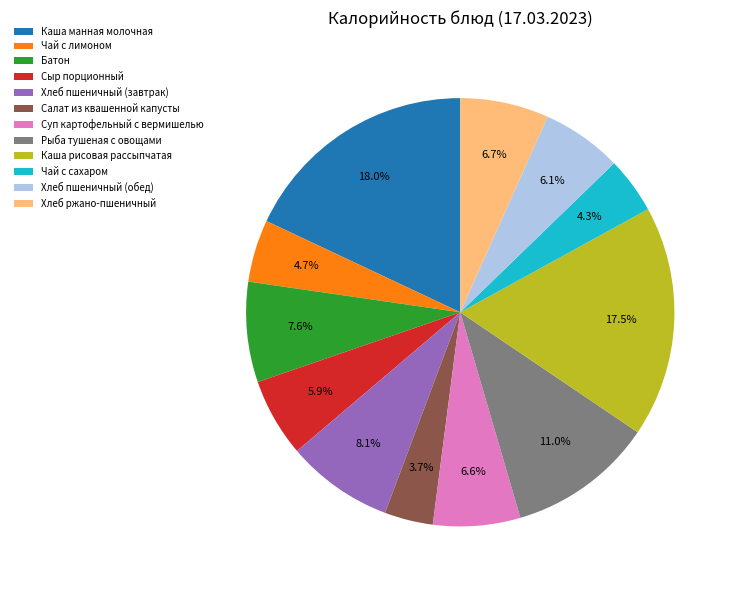

Which category has the biggest portion of the pie?

Каша манная молочная